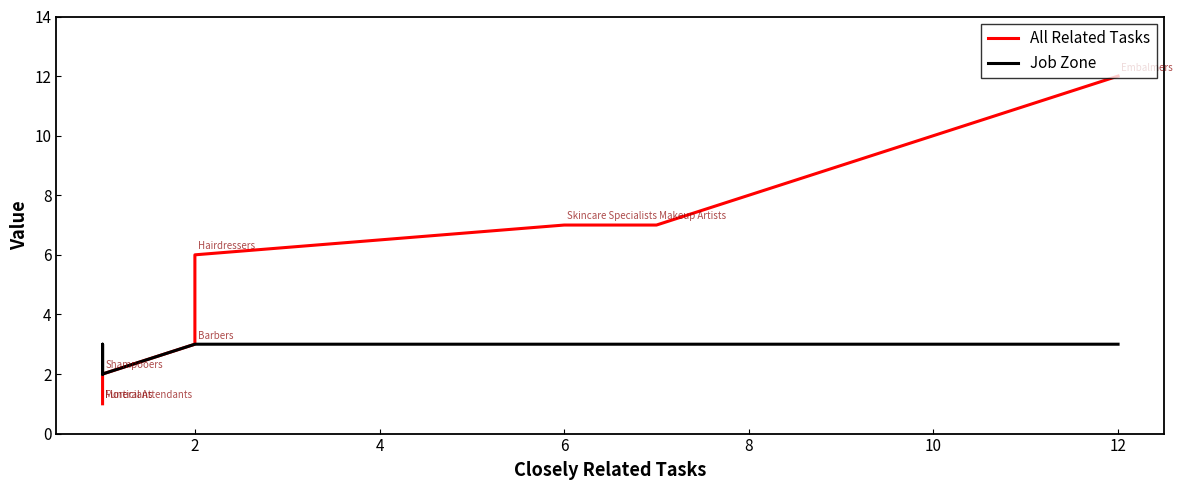

Does the chart display data point markers on the line(s)?

No